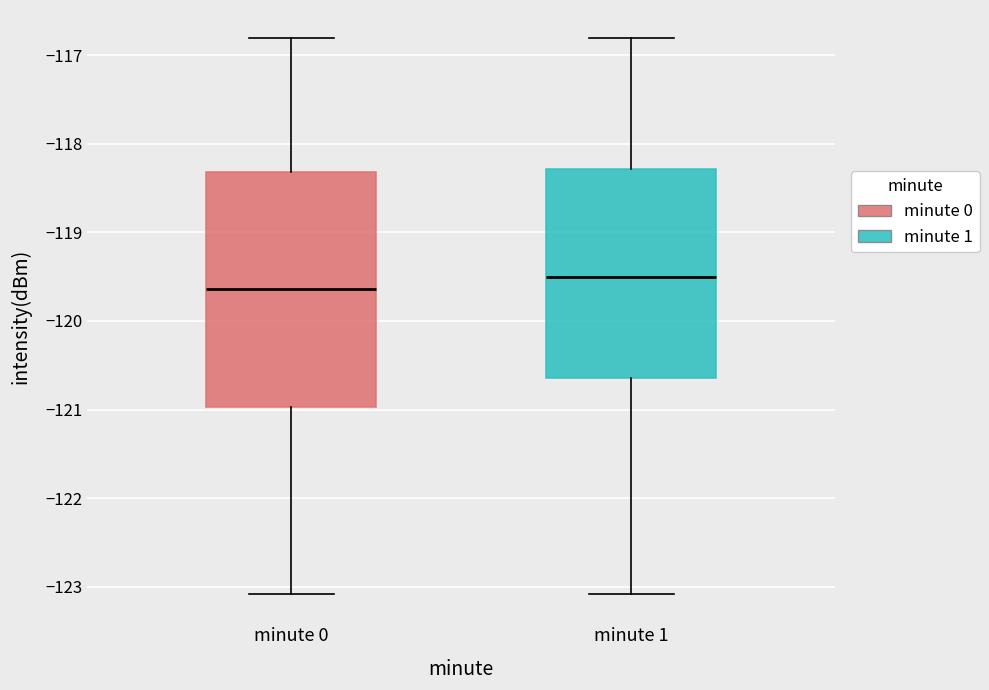

Reading left to right, read every box against the y-axis: the position of its median line, the range the box covers, and the ends of its whiskers. The values are not printed on the chart, so give them approximately, as read against the axis.

minute 0: median -119.6, box -121.0 to -118.3, whiskers -123.1 to -116.8
minute 1: median -119.5, box -120.6 to -118.3, whiskers -123.1 to -116.8